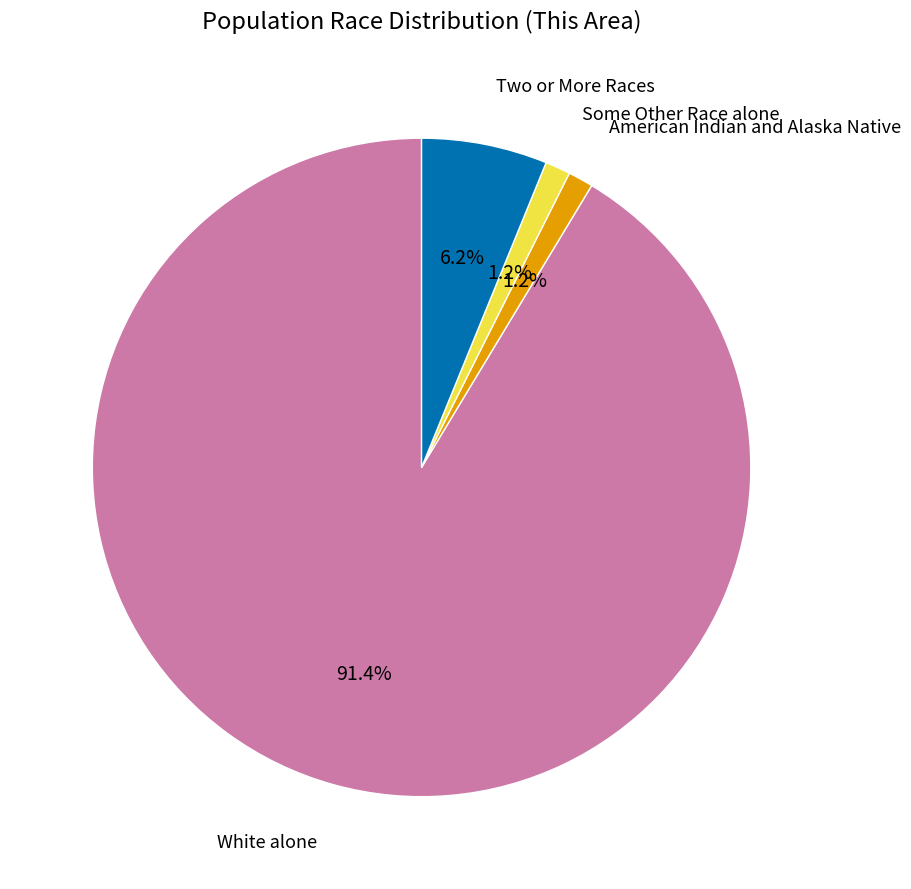

Is there any slice that represents more than half of the pie?

Yes